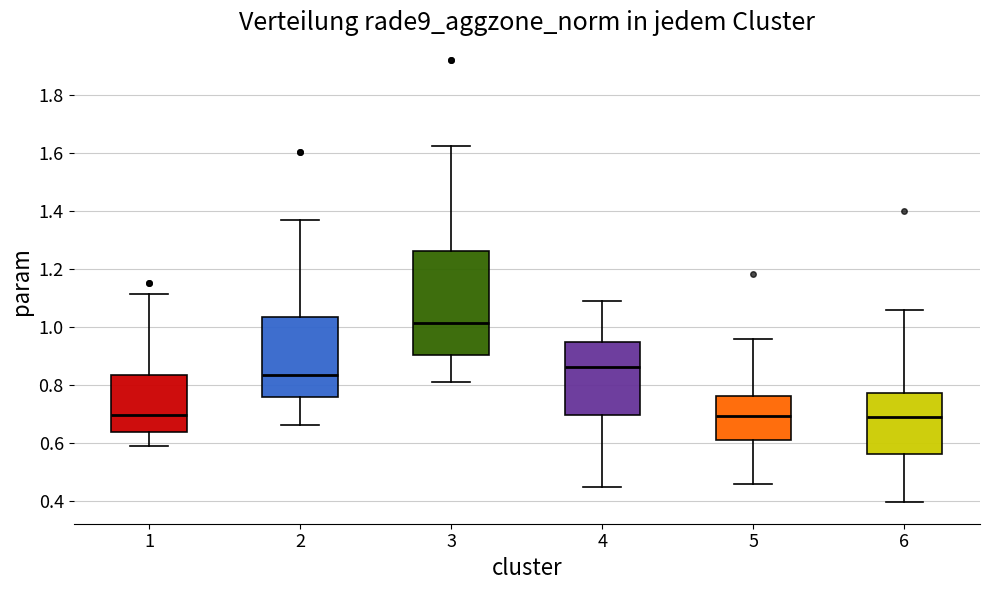

Which box is the tallest, from its lower edge to its upper edge?

3